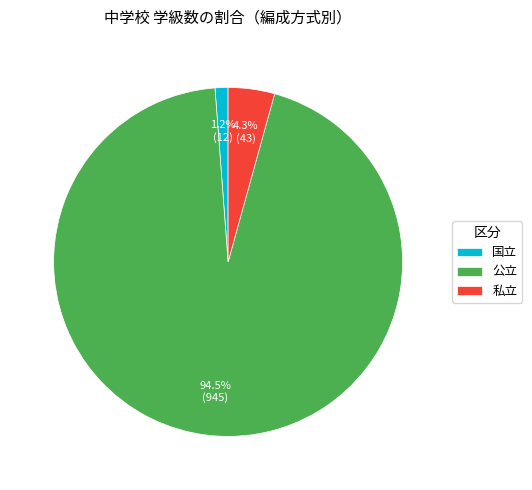

Do 公立 and 私立 together represent more than half of the pie?

Yes